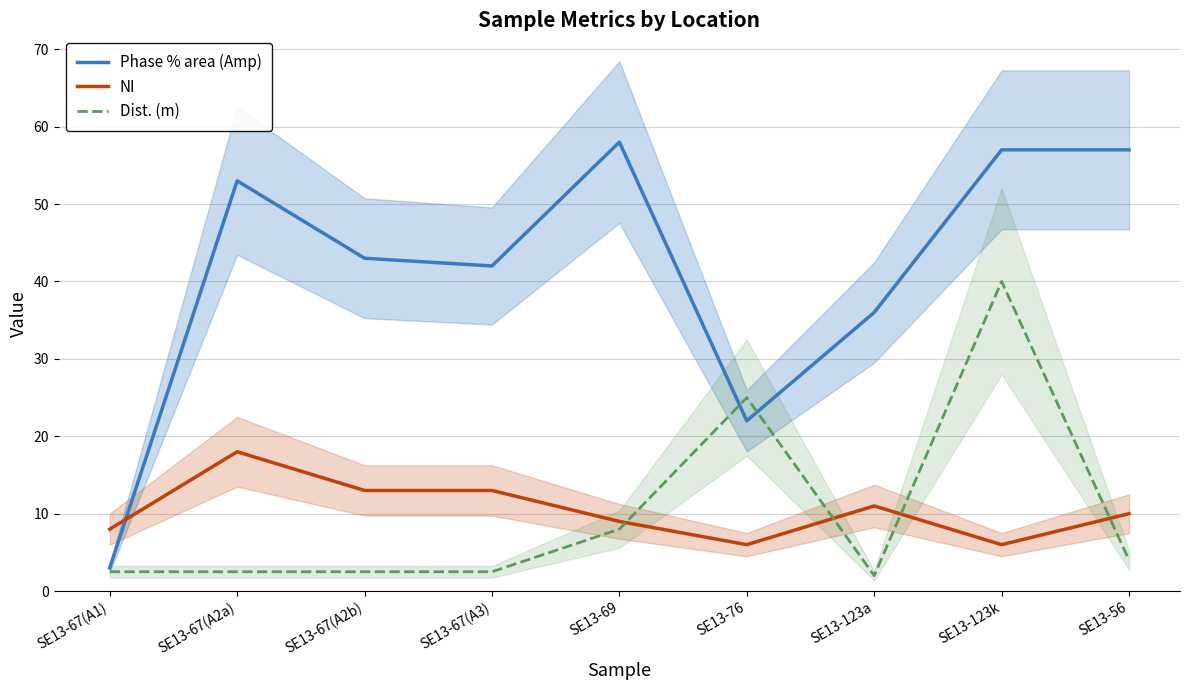

What is the lowest value of the Phase % area (Amp) series?

3.0